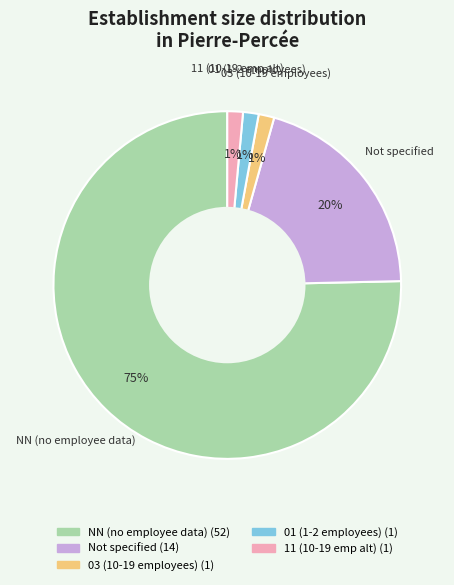

To the nearest percent, what is the average slice percentage?

20%